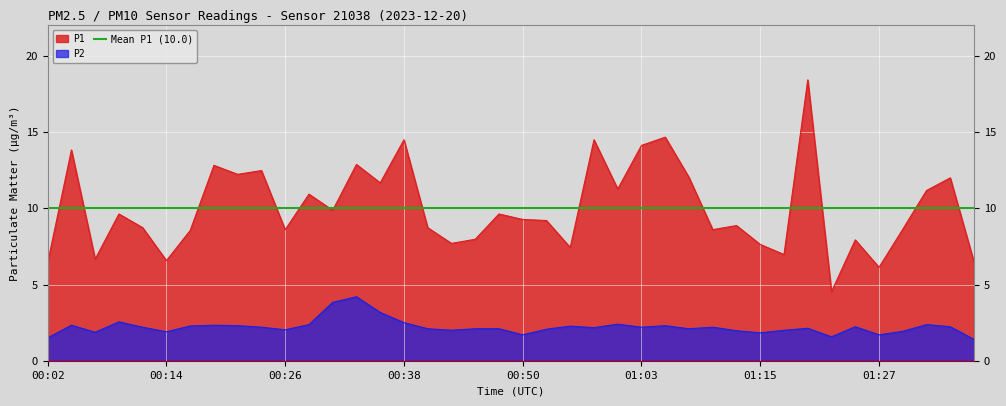

What is the minimum value for P1?

4.5